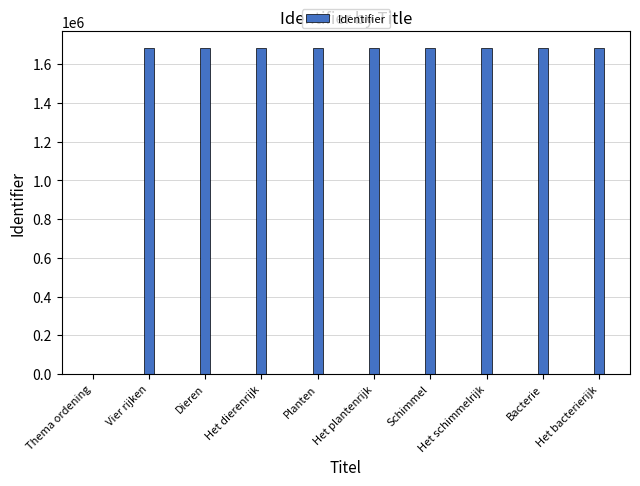

What is the sum of the values at Bacterie and Schimmel?

3372149